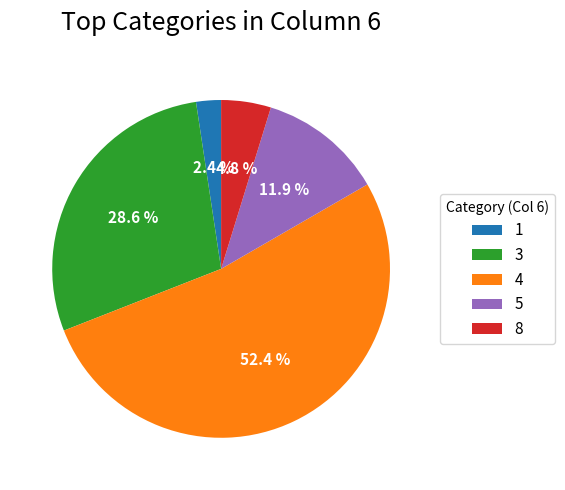

Is 8 the majority of the pie?

No